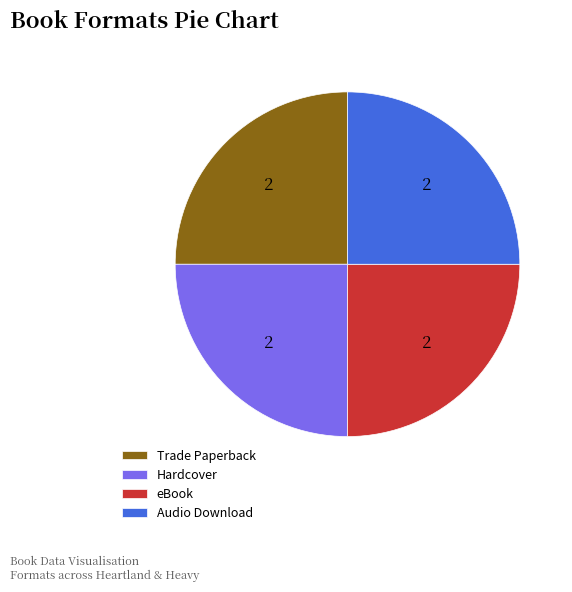

Approximately how many times larger is the value at Audio Download compared to Trade Paperback?

1.0